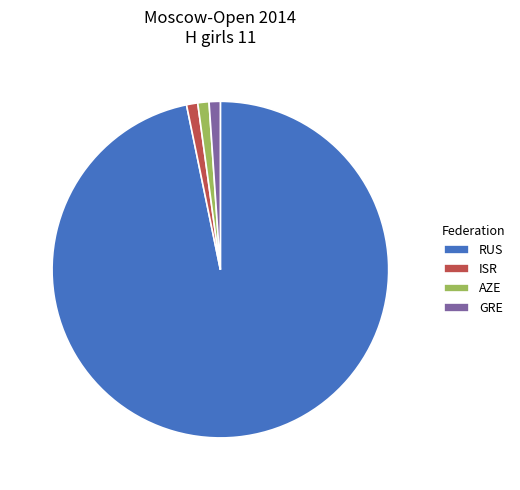

True or false: ISR accounts for 1% of the total.

True